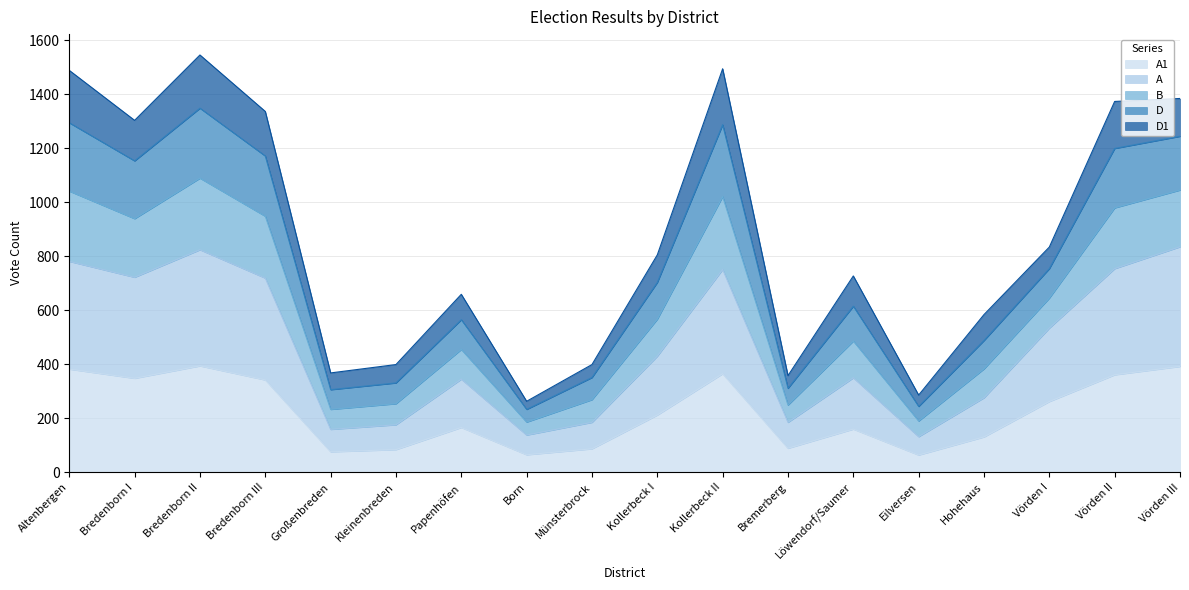

What is the total value across all series at Bremerberg?

358